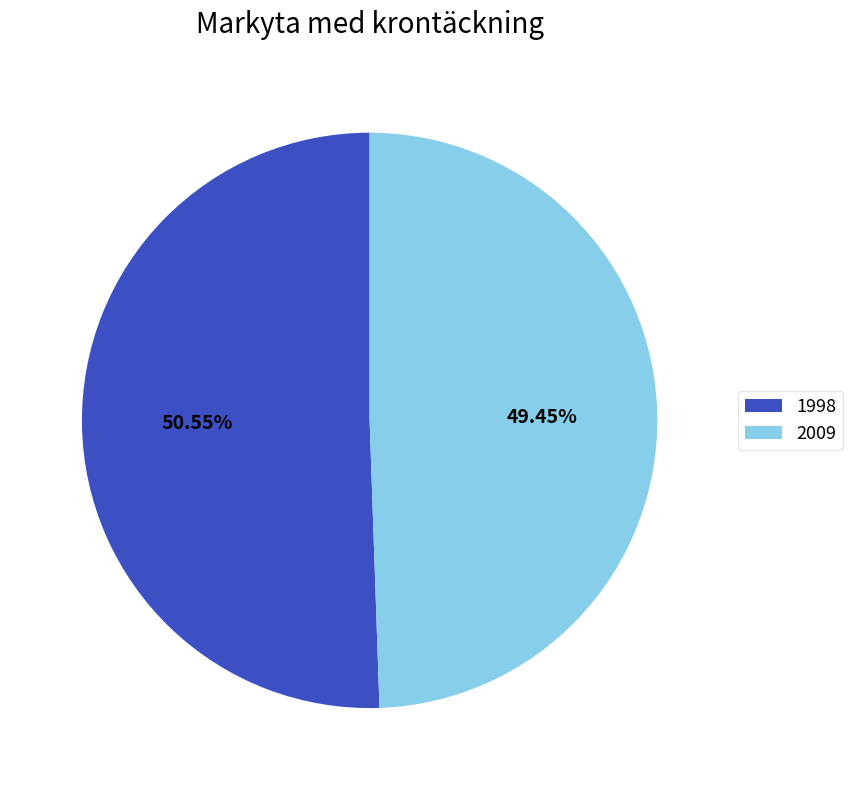

To the nearest percent, what is the average slice percentage?

50%